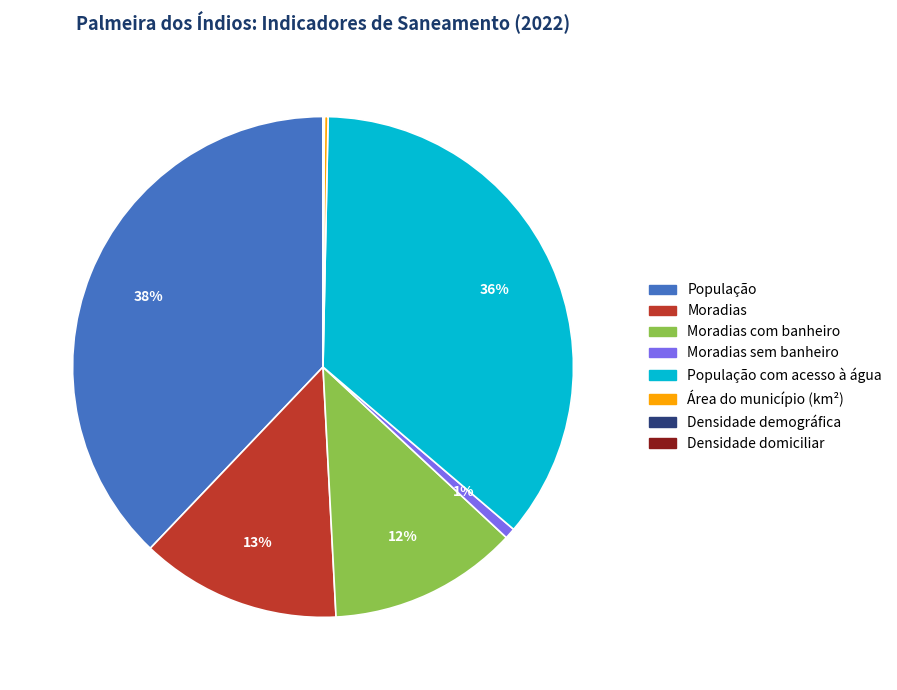

Is there a majority slice in this chart?

No